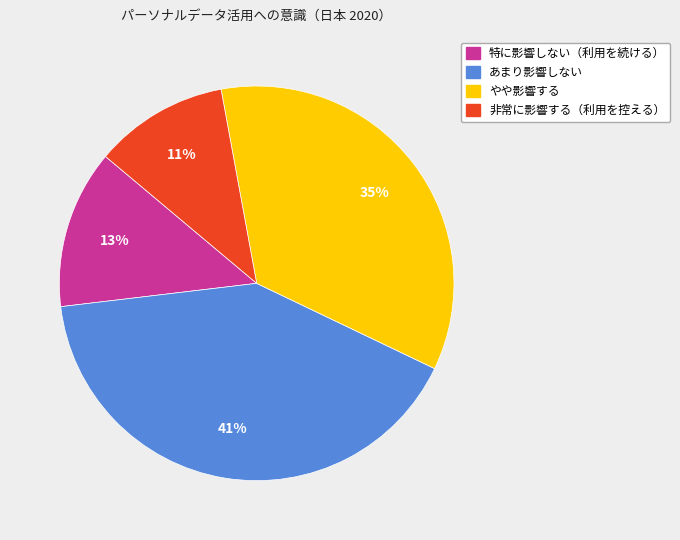

To the nearest percent, what is the combined percentage of 非常に影響する（利用を控える） and 特に影響しない（利用を続ける）?

24%